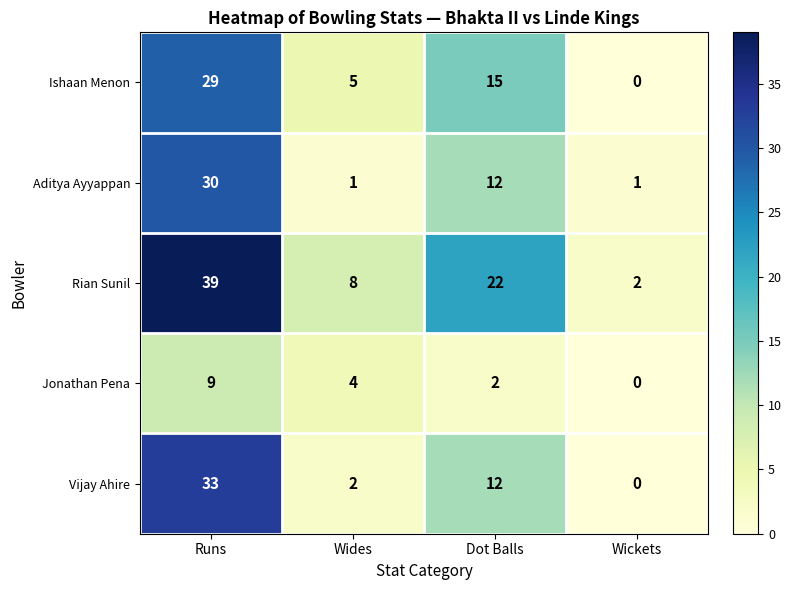

At which category is the sum across all series the highest?

Runs